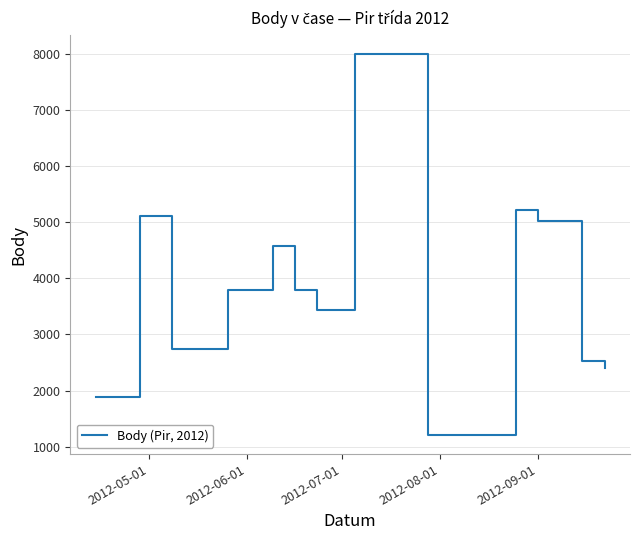

What is the greatest value displayed?

7989